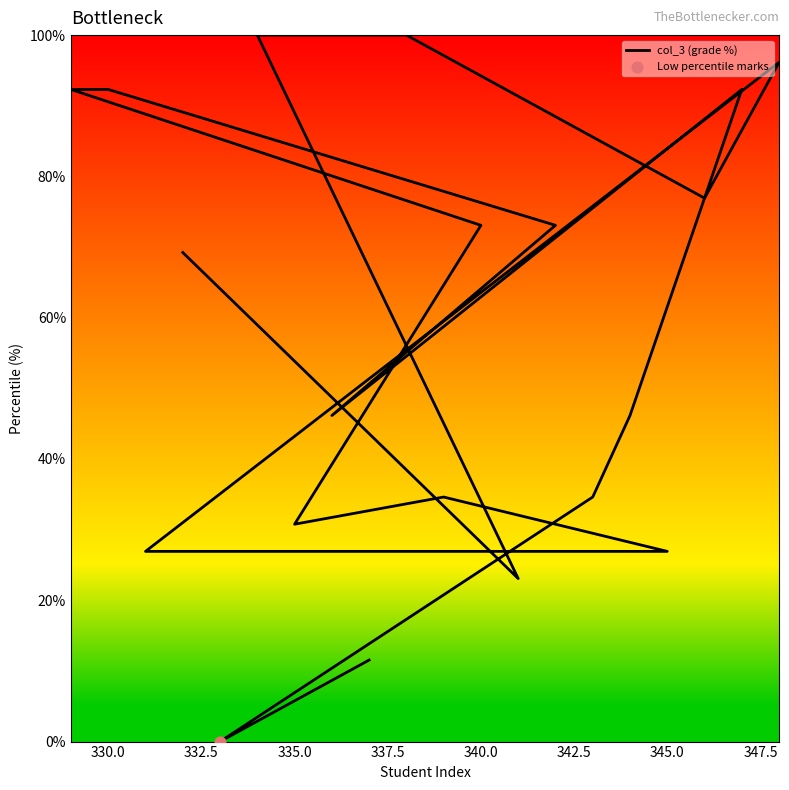

What is the ratio of the value at 347.5 to the value at 332.5?

2.7